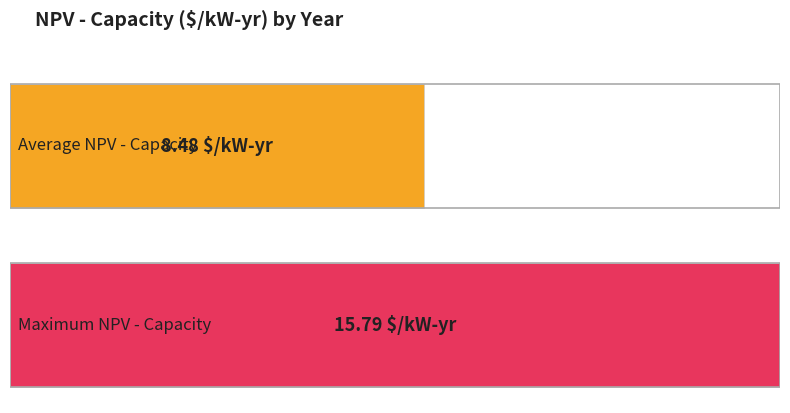

How many distinct data groups are displayed?

1